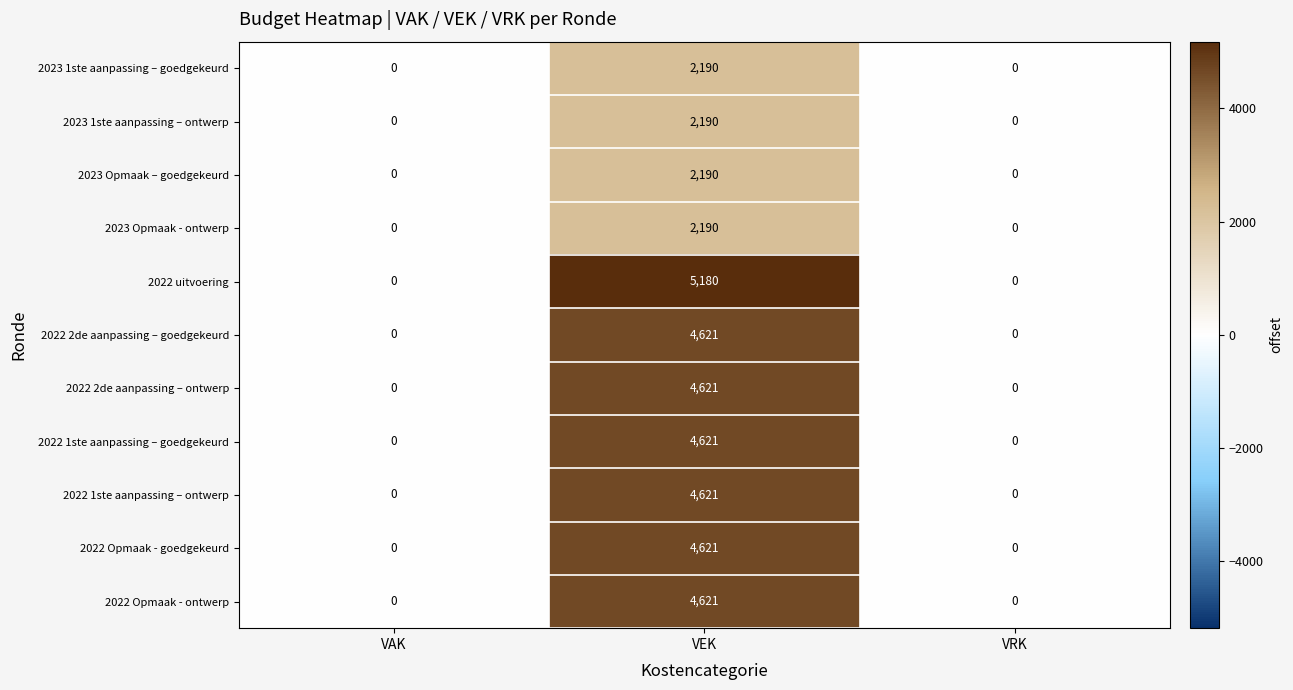

How many categories are shown in the chart?

3